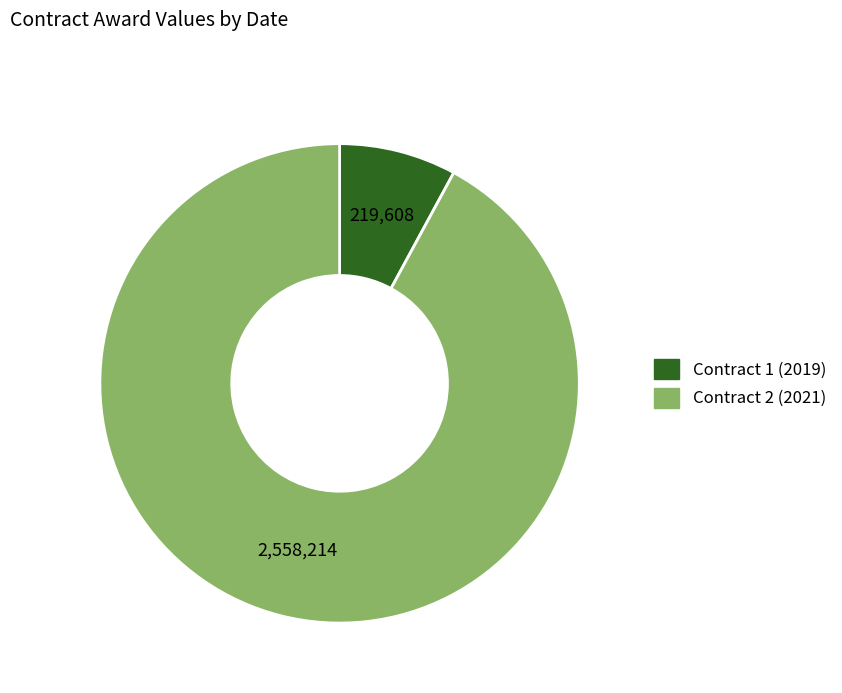

Does any single category account for the majority?

Yes